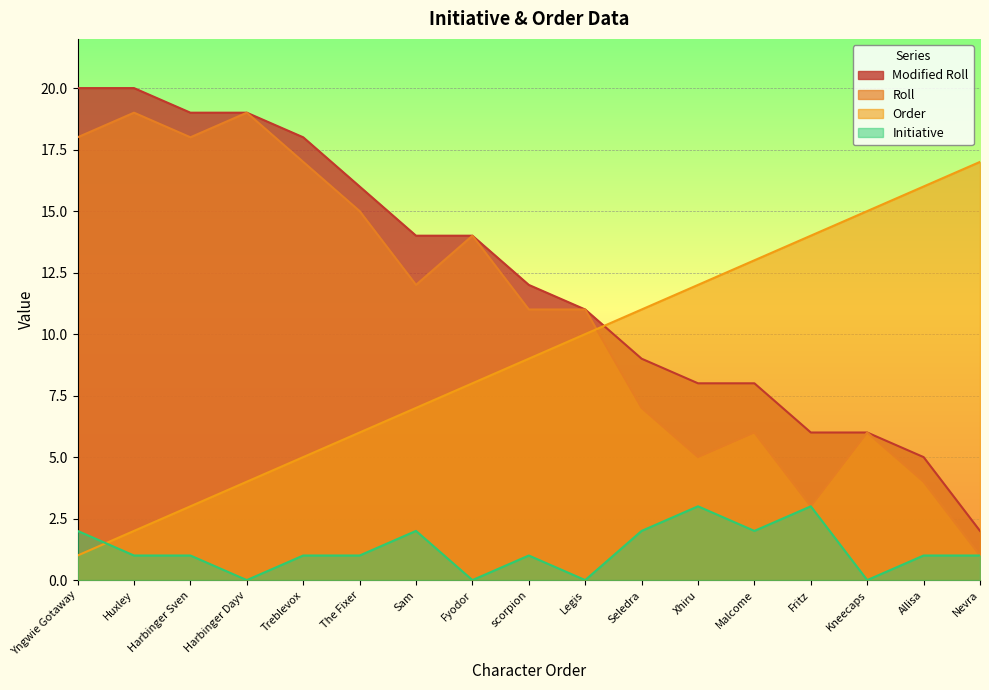

List the series in order of their peak value, lowest first.

Initiative, Order, Roll, Modified Roll